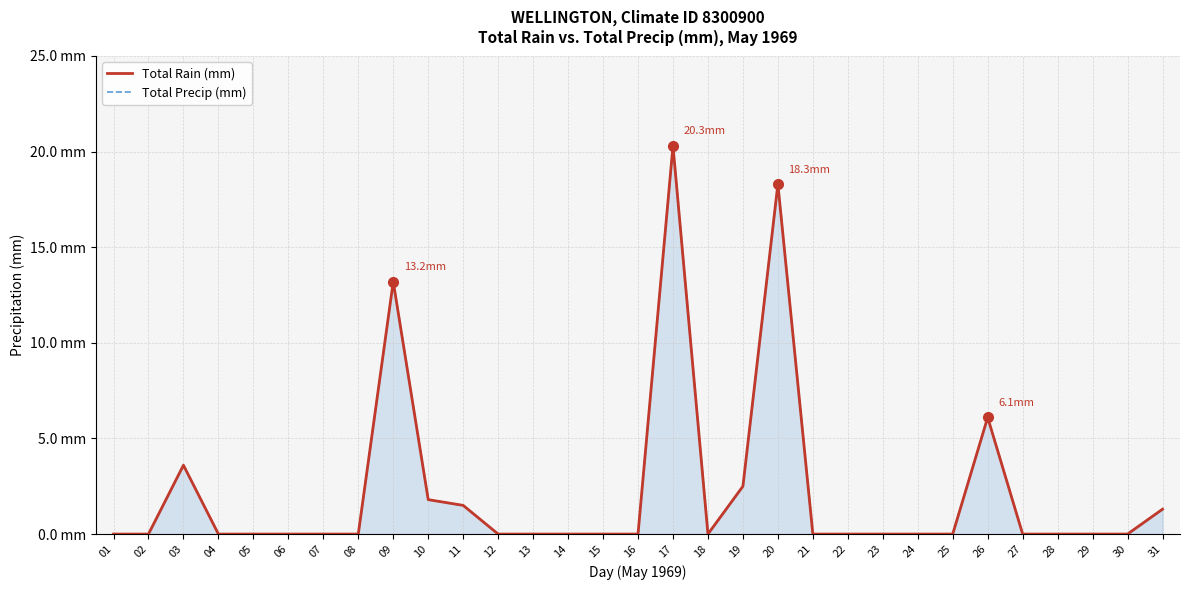

What is the sum of all Total Rain (mm) values?

68.6